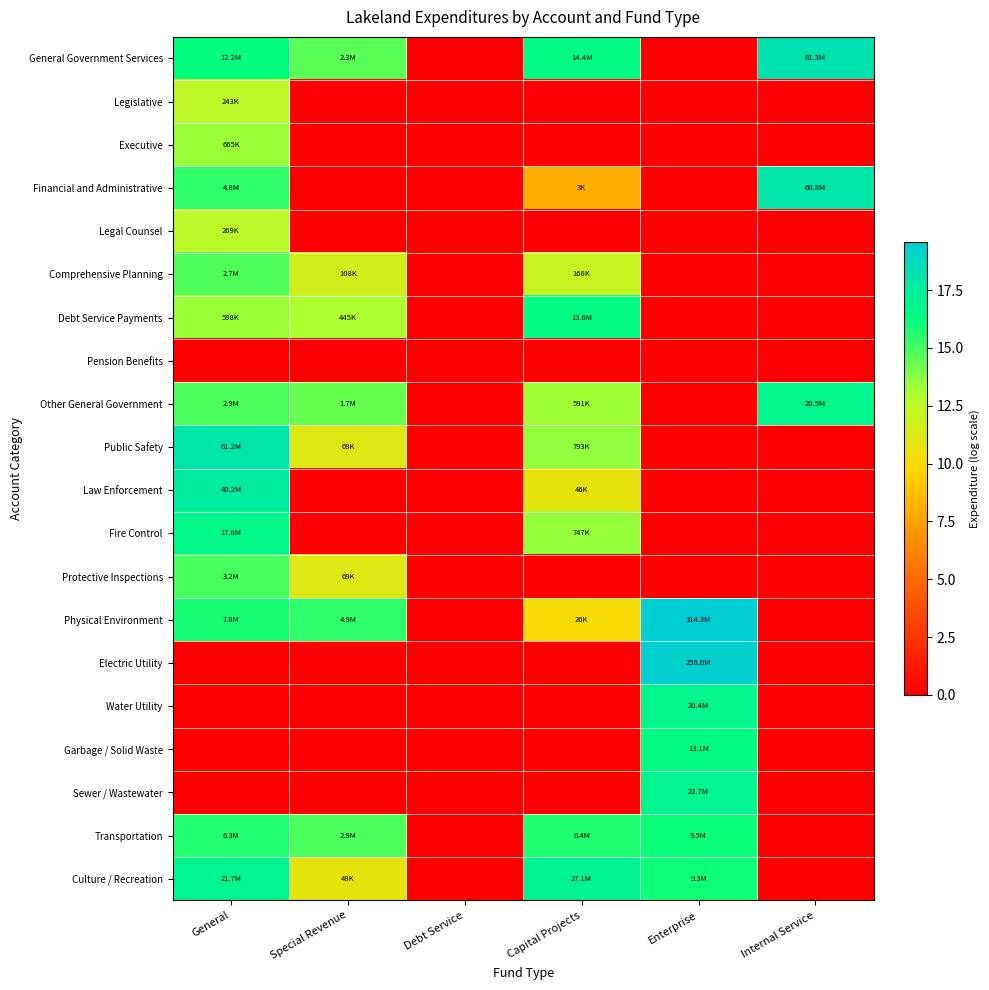

Reading right to left, list all the values displayed in this chart.

General Government Services: Internal Service=18.2	Enterprise=0.0	Capital Projects=16.5	Debt Service=0.0	Special Revenue=14.6	General=16.3
Legislative: Internal Service=0.0	Enterprise=0.0	Capital Projects=0.0	Debt Service=0.0	Special Revenue=0.0	General=12.4
Executive: Internal Service=0.0	Enterprise=0.0	Capital Projects=0.0	Debt Service=0.0	Special Revenue=0.0	General=13.4
Financial and Administrative: Internal Service=17.9	Enterprise=0.0	Capital Projects=8.0	Debt Service=0.0	Special Revenue=0.0	General=15.4
Legal Counsel: Internal Service=0.0	Enterprise=0.0	Capital Projects=0.0	Debt Service=0.0	Special Revenue=0.0	General=12.5
Comprehensive Planning: Internal Service=0.0	Enterprise=0.0	Capital Projects=12.0	Debt Service=0.0	Special Revenue=11.6	General=14.8
Debt Service Payments: Internal Service=0.0	Enterprise=0.0	Capital Projects=16.4	Debt Service=0.0	Special Revenue=13.0	General=13.3
Pension Benefits: Internal Service=0.0	Enterprise=0.0	Capital Projects=0.0	Debt Service=0.0	Special Revenue=0.0	General=0.0
Other General Government: Internal Service=16.8	Enterprise=0.0	Capital Projects=13.3	Debt Service=0.0	Special Revenue=14.4	General=14.9
Public Safety: Internal Service=0.0	Enterprise=0.0	Capital Projects=13.6	Debt Service=0.0	Special Revenue=11.1	General=17.9
Law Enforcement: Internal Service=0.0	Enterprise=0.0	Capital Projects=10.7	Debt Service=0.0	Special Revenue=0.0	General=17.5
Fire Control: Internal Service=0.0	Enterprise=0.0	Capital Projects=13.5	Debt Service=0.0	Special Revenue=0.0	General=16.7
Protective Inspections: Internal Service=0.0	Enterprise=0.0	Capital Projects=0.0	Debt Service=0.0	Special Revenue=11.1	General=15.0
Physical Environment: Internal Service=0.0	Enterprise=19.6	Capital Projects=10.2	Debt Service=0.0	Special Revenue=15.4	General=15.9
Electric Utility: Internal Service=0.0	Enterprise=19.4	Capital Projects=0.0	Debt Service=0.0	Special Revenue=0.0	General=0.0
Water Utility: Internal Service=0.0	Enterprise=16.8	Capital Projects=0.0	Debt Service=0.0	Special Revenue=0.0	General=0.0
Garbage / Solid Waste: Internal Service=0.0	Enterprise=16.4	Capital Projects=0.0	Debt Service=0.0	Special Revenue=0.0	General=0.0
Sewer / Wastewater: Internal Service=0.0	Enterprise=16.9	Capital Projects=0.0	Debt Service=0.0	Special Revenue=0.0	General=0.0
Transportation: Internal Service=0.0	Enterprise=16.1	Capital Projects=15.7	Debt Service=0.0	Special Revenue=14.9	General=15.7
Culture / Recreation: Internal Service=0.0	Enterprise=16.0	Capital Projects=17.1	Debt Service=0.0	Special Revenue=10.8	General=16.9